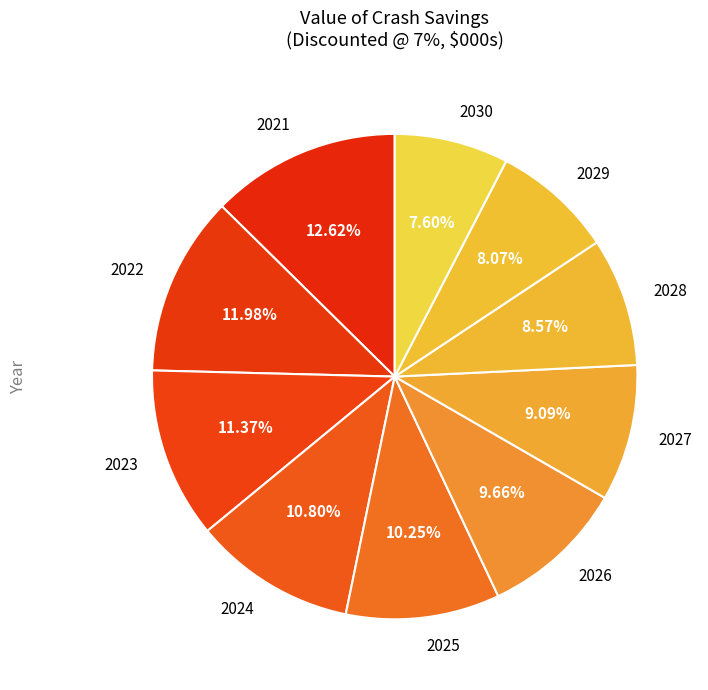

How much of the chart is everything except 2028?

91.4%